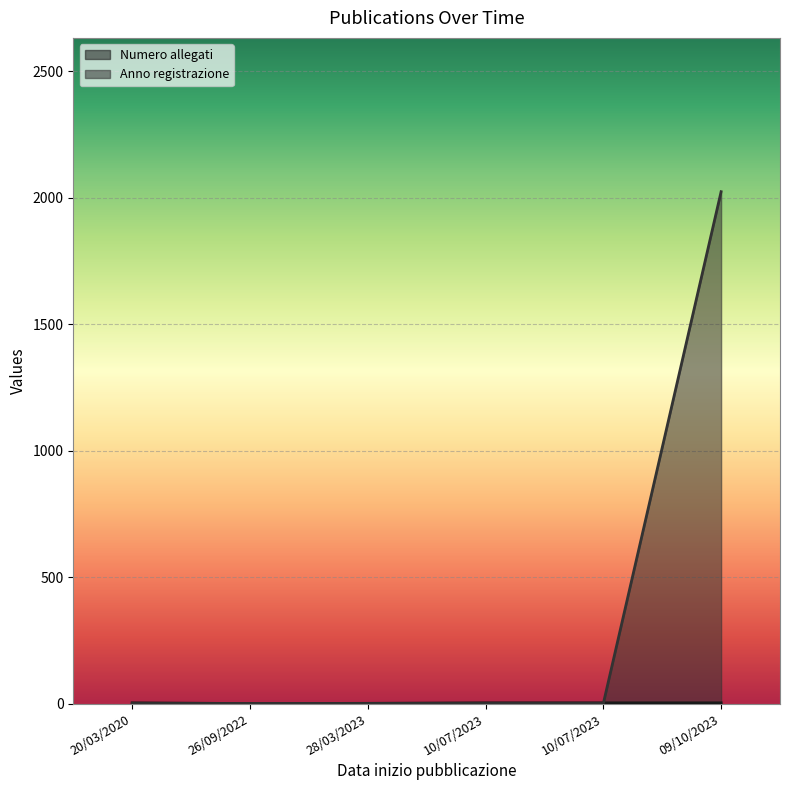

What is the total value across all series at 10/07/2023?

3